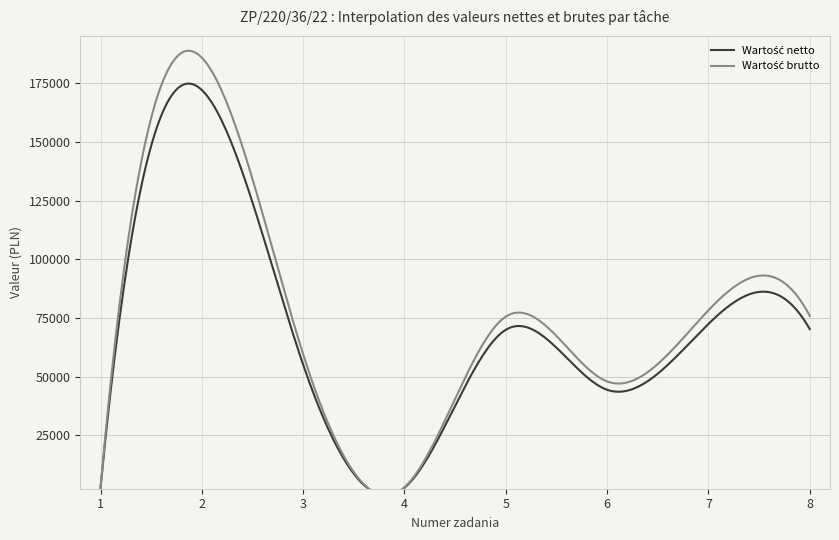

Reading left to right, list all the values displayed in this chart.

Wartość netto: 2700	172125	55125	2700	70000	44445	72500	70300
Wartość brutto: 2916	185895	59535	2916	75600	48000	78300	75924